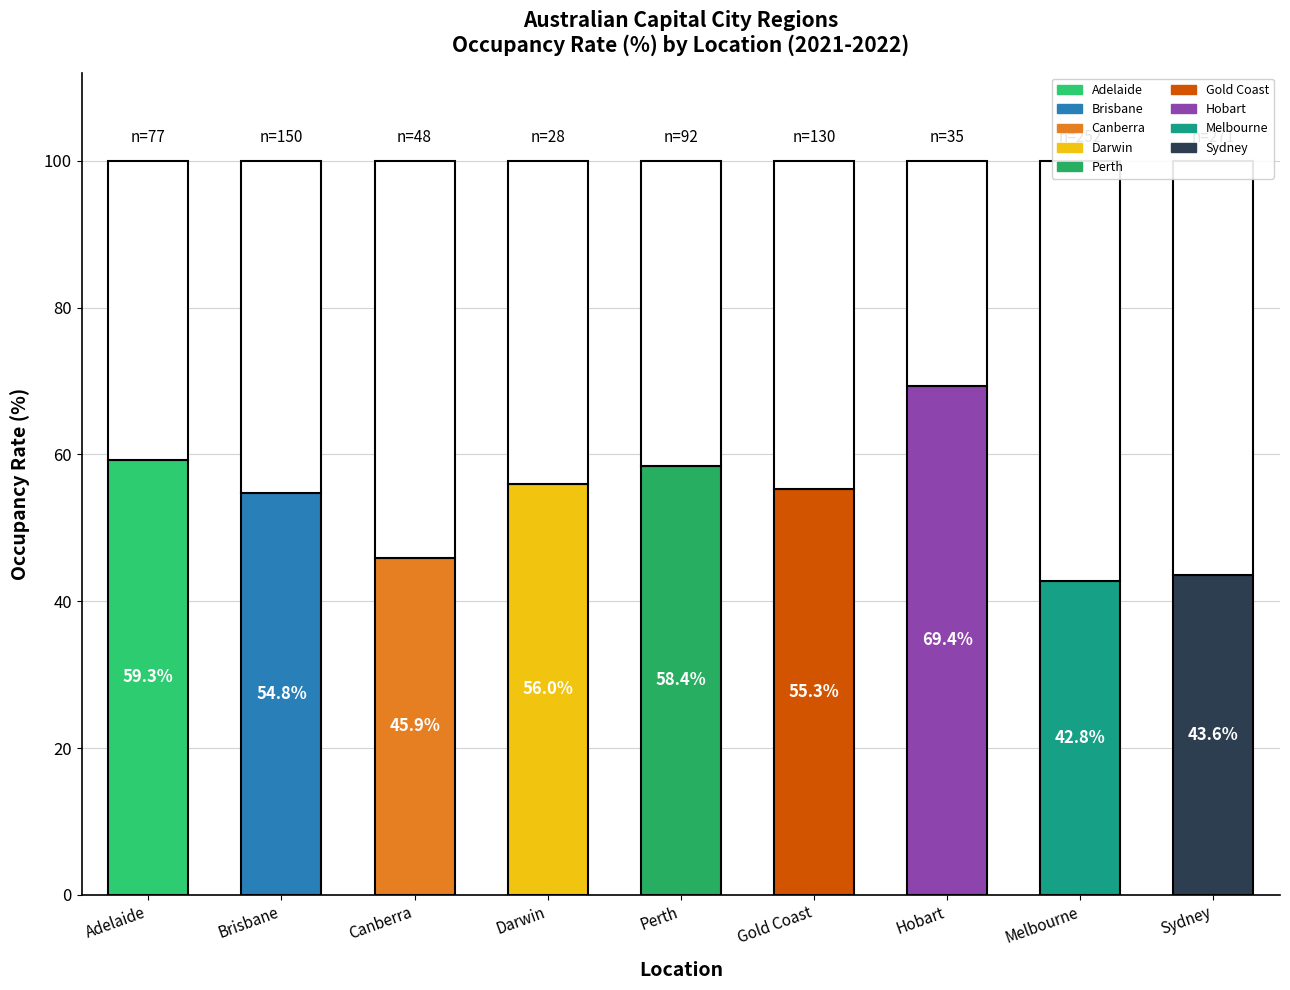

List the labels in order of value, smallest first.

Melbourne, Sydney, Canberra, Brisbane, Gold Coast, Darwin, Perth, Adelaide, Hobart